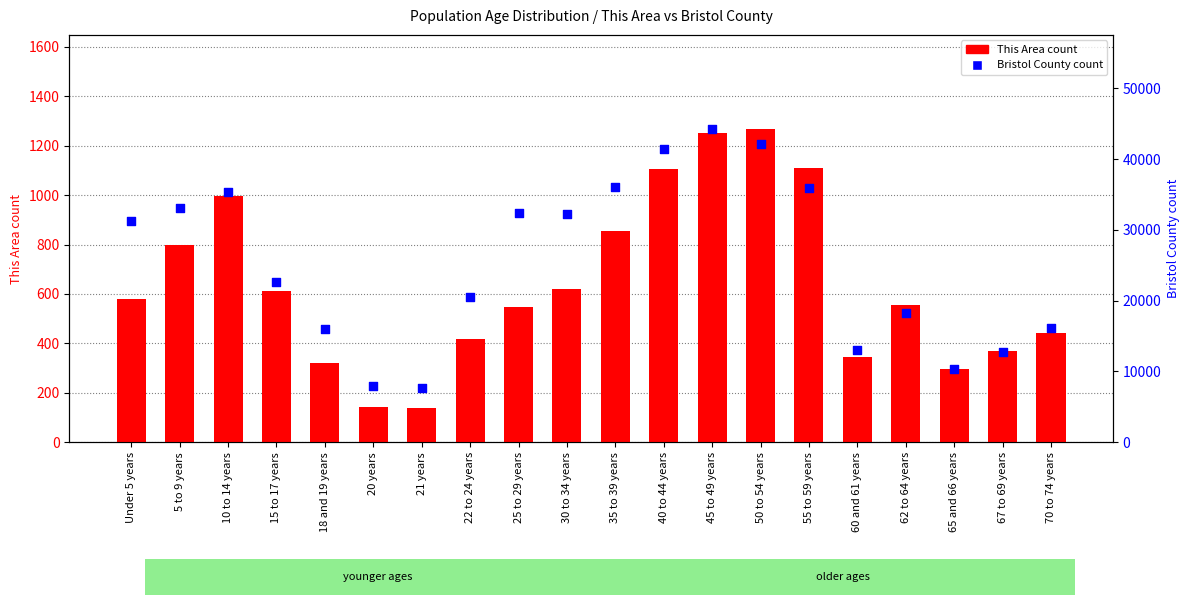

At how many categories does at least one series exceed 18149?

13